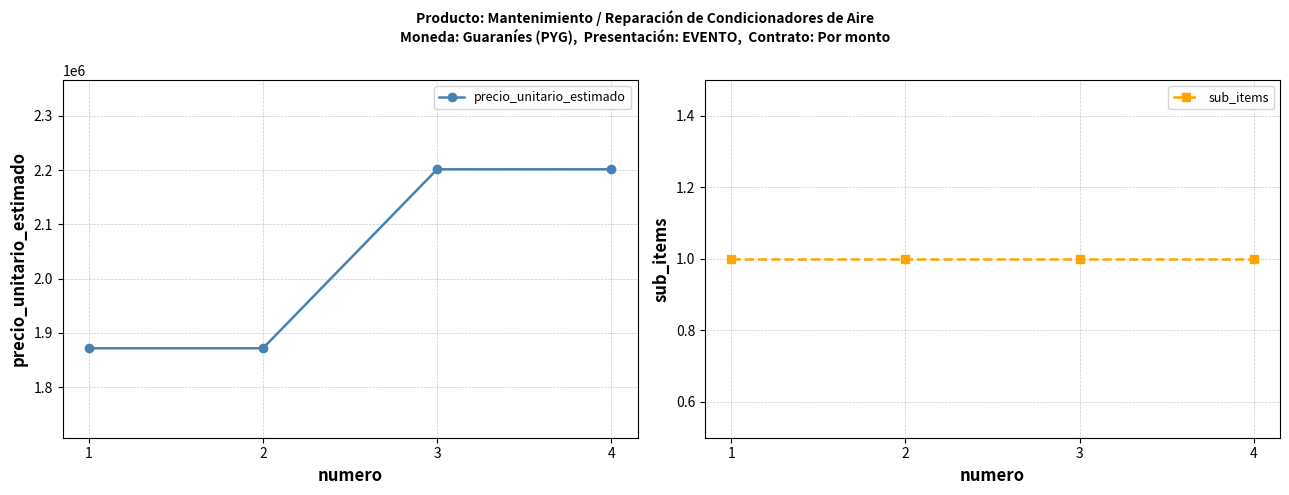

Where is sub_items nearest to the value 1?

1